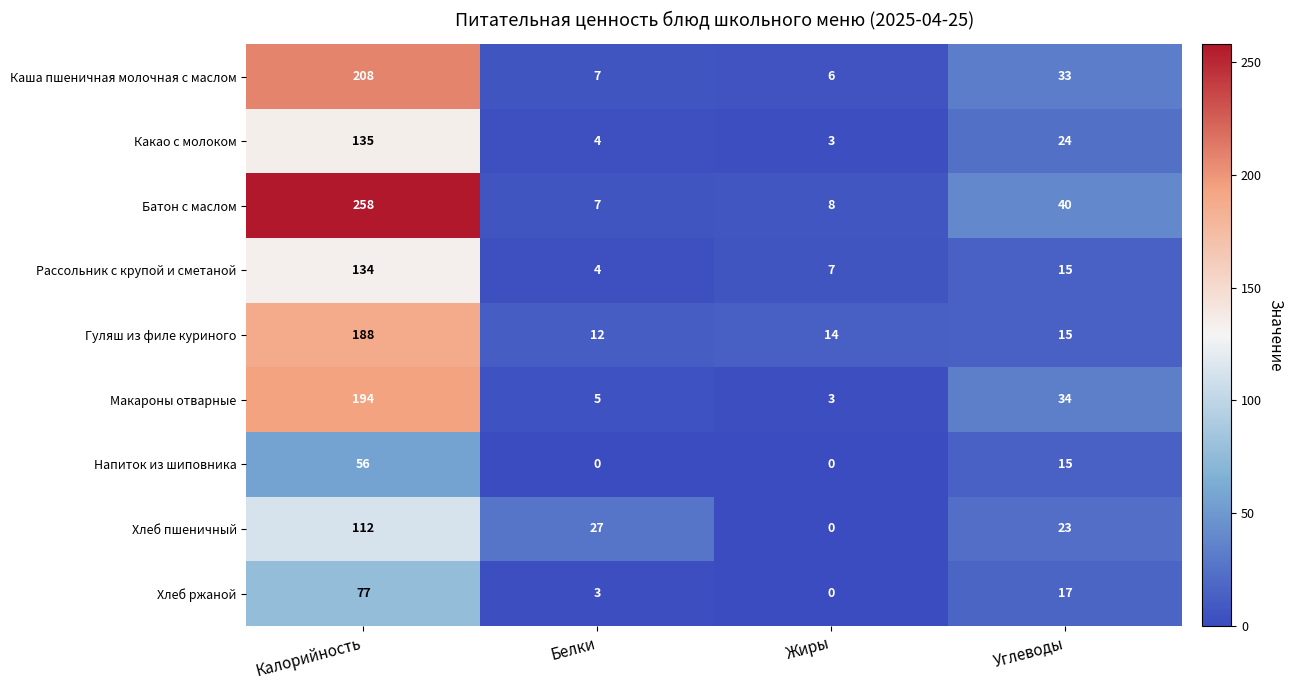

Rank the categories by Гуляш из филе куриного value from highest to lowest.

Калорийность, Углеводы, Жиры, Белки